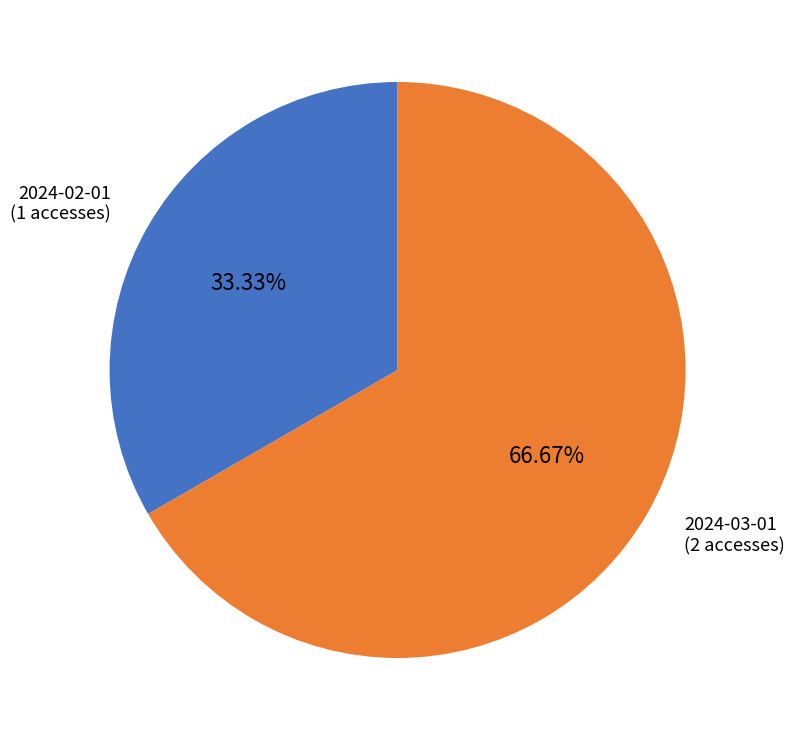

Does any single category account for the majority?

Yes